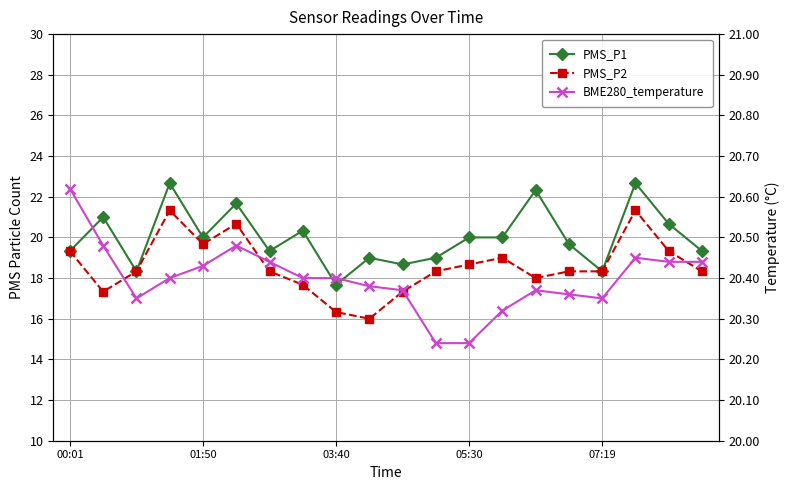

Which series has the largest total across all categories?

BME280_temperature